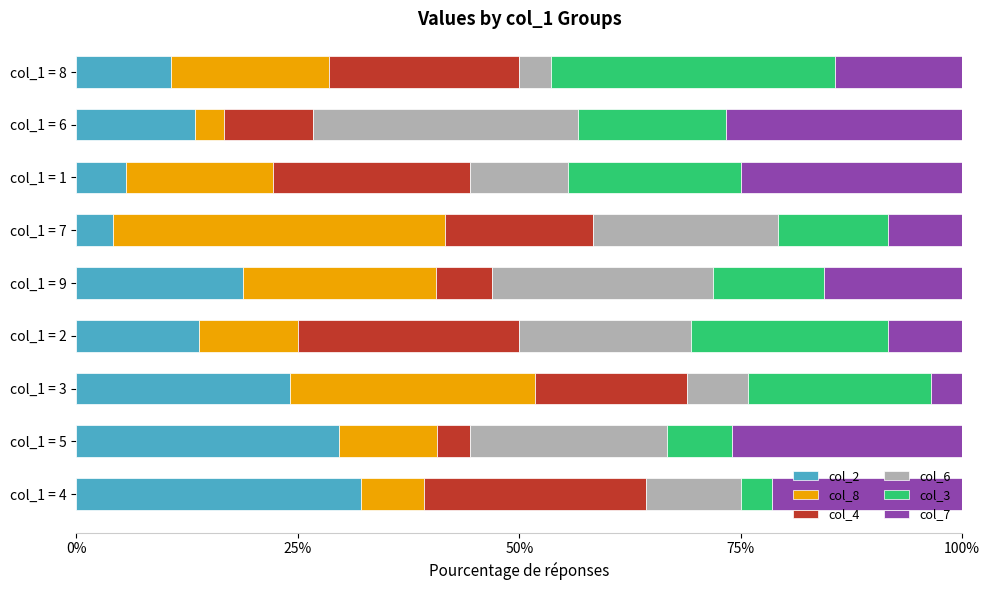

Count the number of categories in the chart.

9